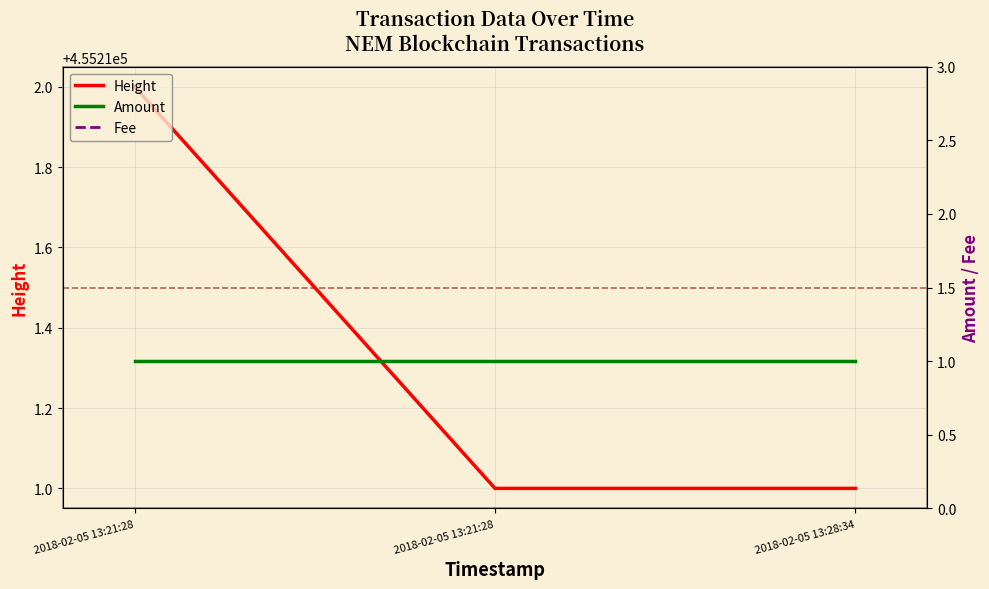

List the labels in order of Height value, smallest first.

2018-02-05 13:21:28, 2018-02-05 13:28:34, 2018-02-05 13:21:28